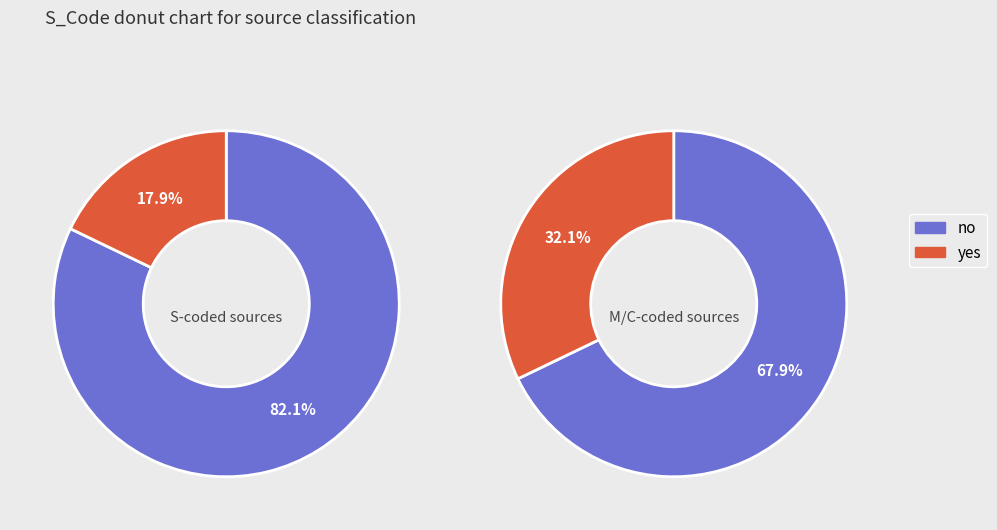

True or false: 1 accounts for 24% of the total.

False